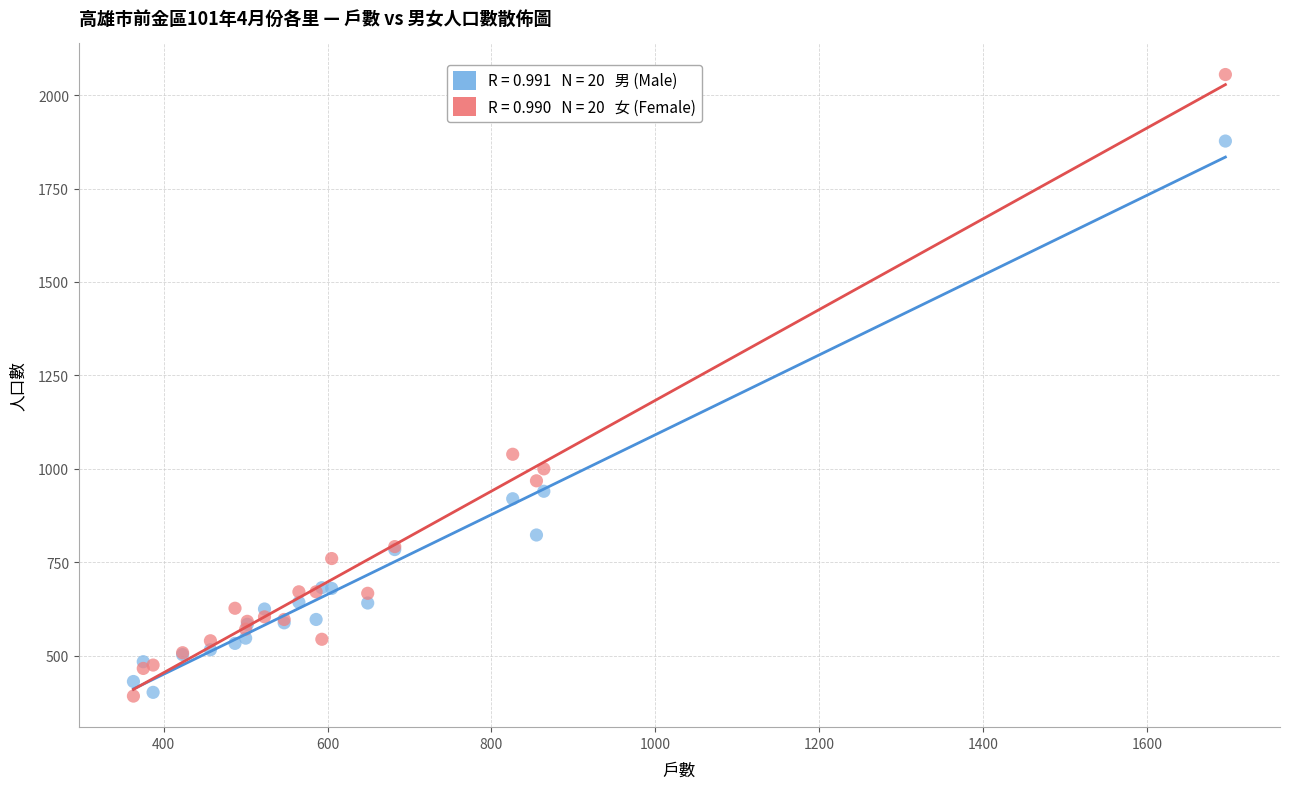

Across all series, what Y value is closest to 1223?

1039